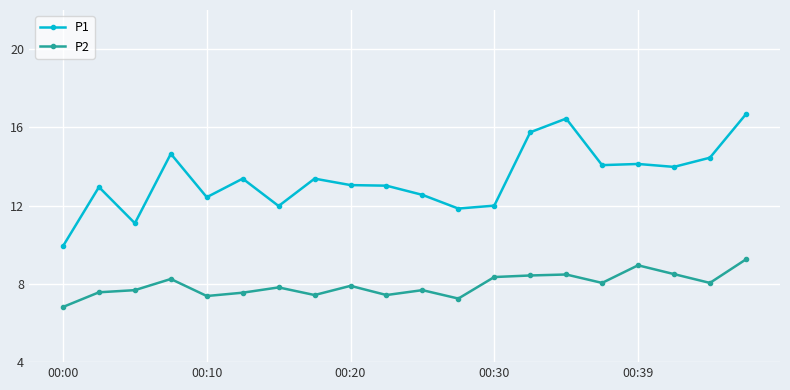

What is the value of the P2 point at the 16th from the left?

8.1